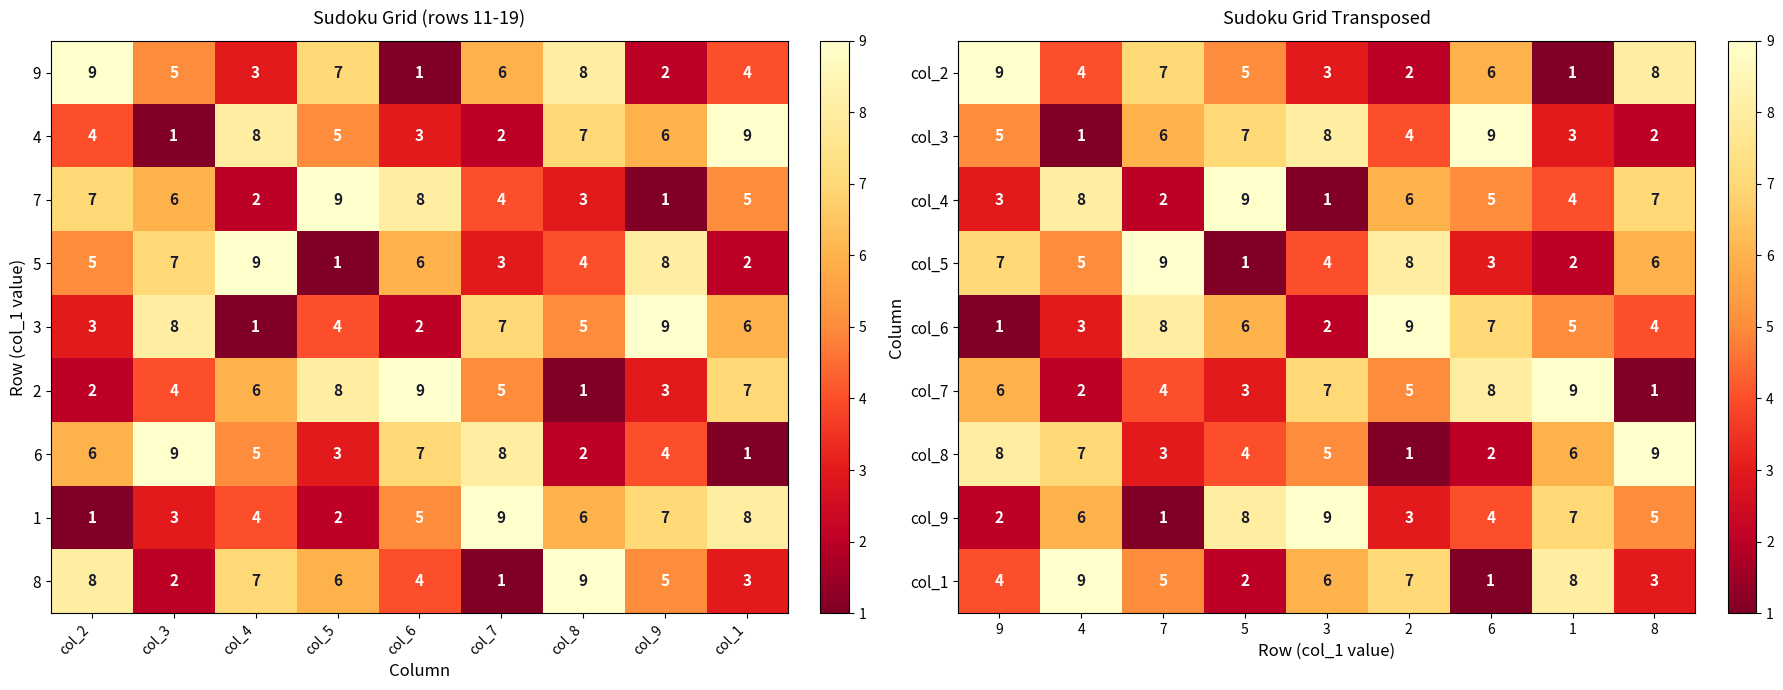

Count the number of data series in this chart.

9